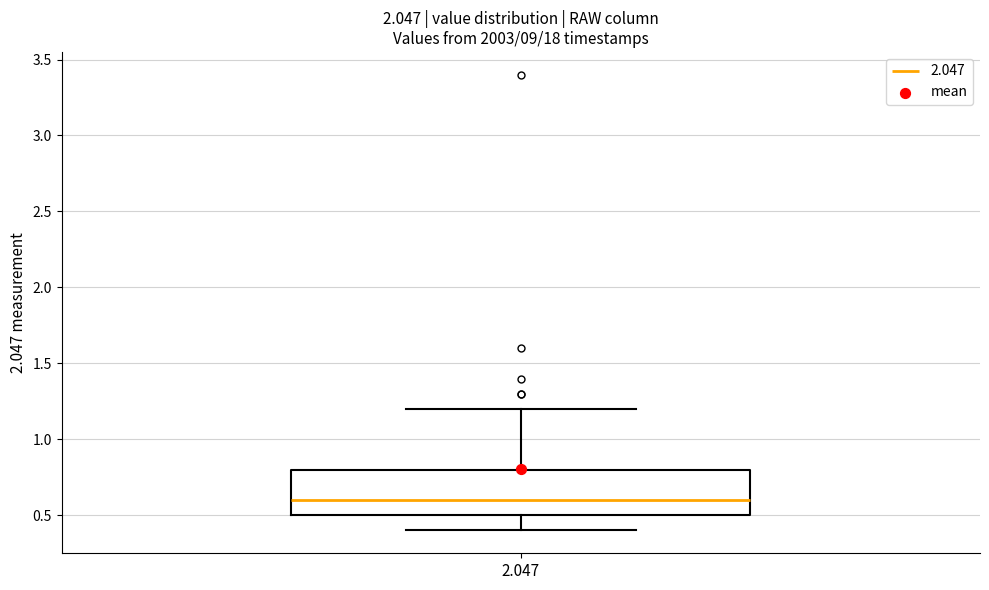

Where is the lower edge of the box at x = 2.047 on the y-axis? The values are not printed on the chart, so give them approximately, as read against the axis.

0.5